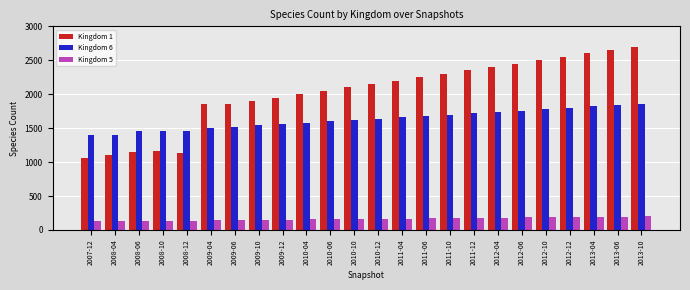

Rank the series by their average value, from highest to lowest.

Kingdom 1, Kingdom 6, Kingdom 5